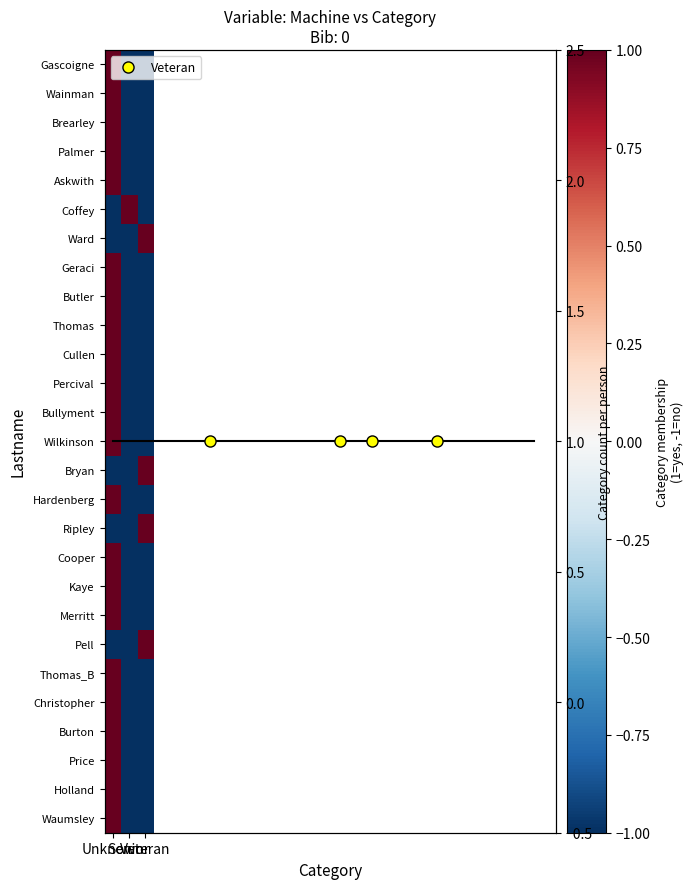

The value of Wainman at Veteran is -1. True or false?

True